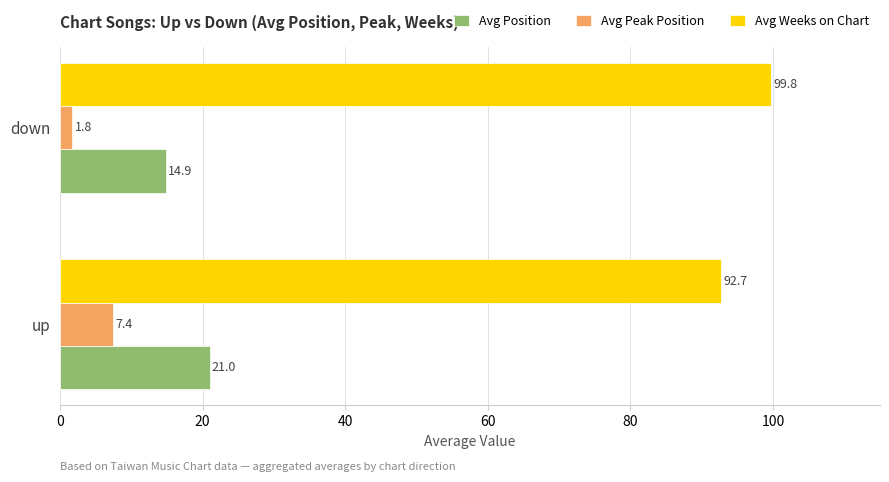

At how many categories does at least one series exceed 18?

2